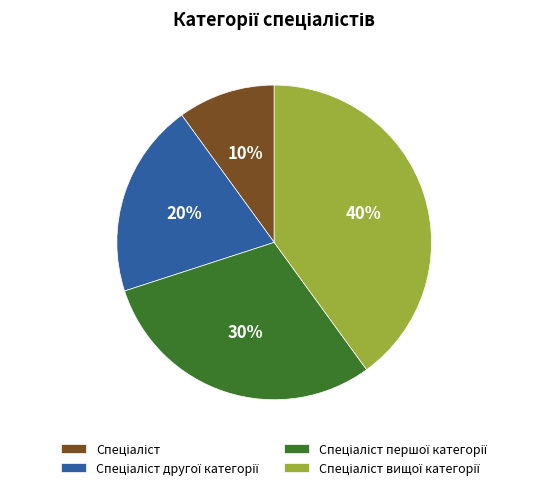

Is there a majority slice in this chart?

No